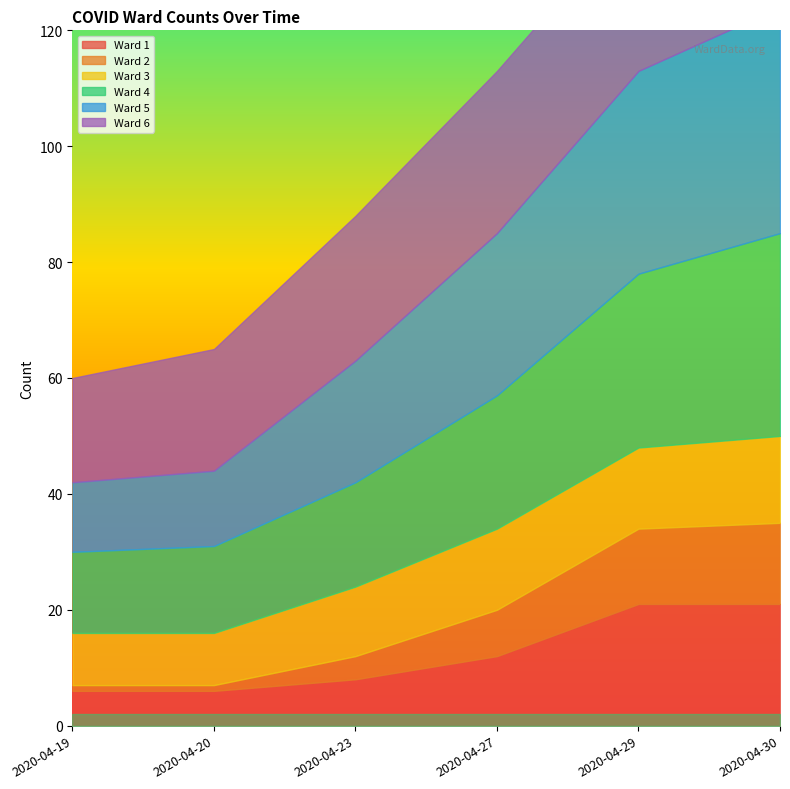

At how many categories does at least one series exceed 22?

4